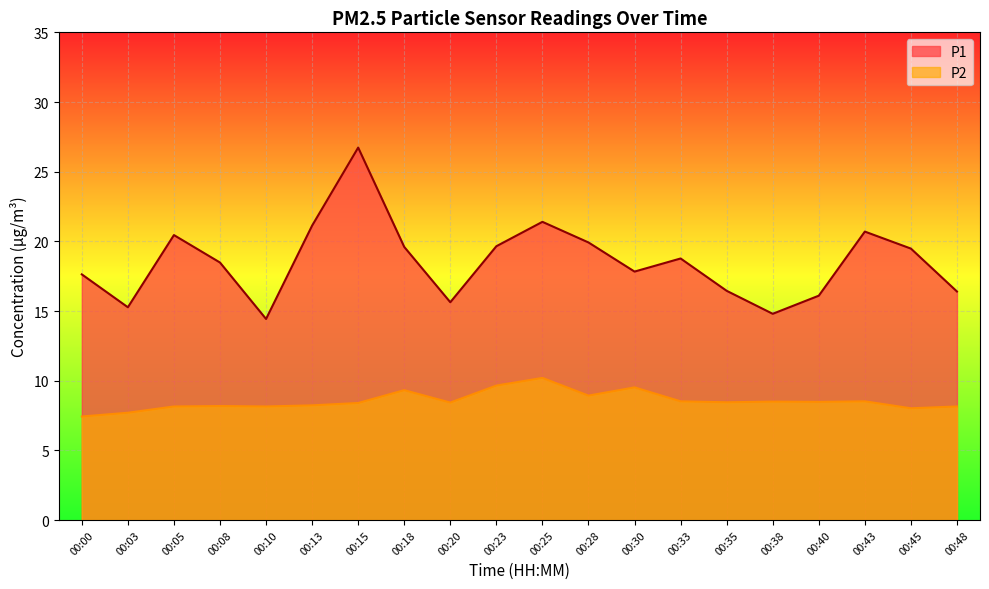

Reading left to right, what are all the values shown in this chart?

P1: 17.6	15.3	20.4	18.5	14.4	21.1	26.7	19.6	15.6	19.6	21.4	19.9	17.8	18.8	16.4	14.8	16.1	20.7	19.5	16.4
P2: 7.4	7.7	8.2	8.2	8.2	8.2	8.4	9.3	8.4	9.7	10.2	8.9	9.5	8.5	8.4	8.5	8.5	8.5	8.0	8.2